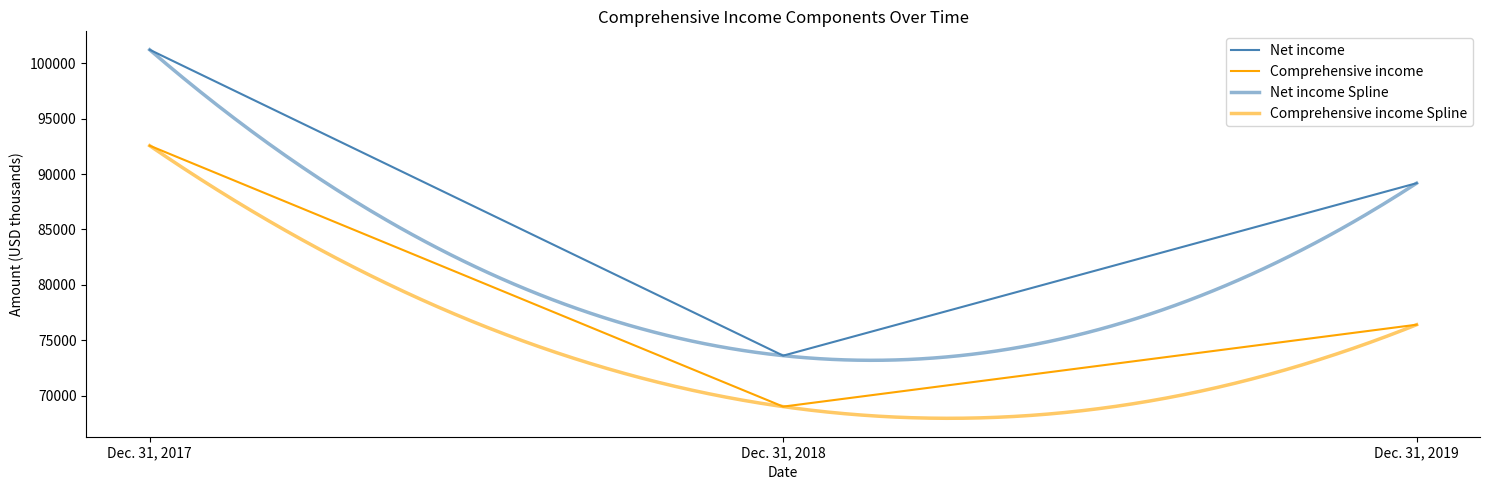

At how many categories does at least one series exceed 96204?

1